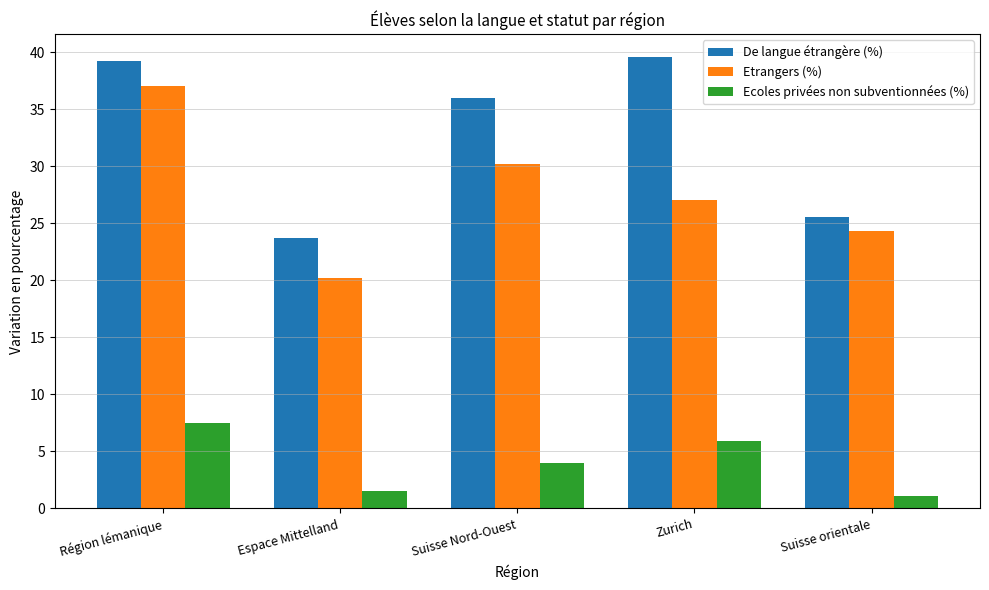

What is the spread (max minus min) of values at Suisse orientale?

24.5